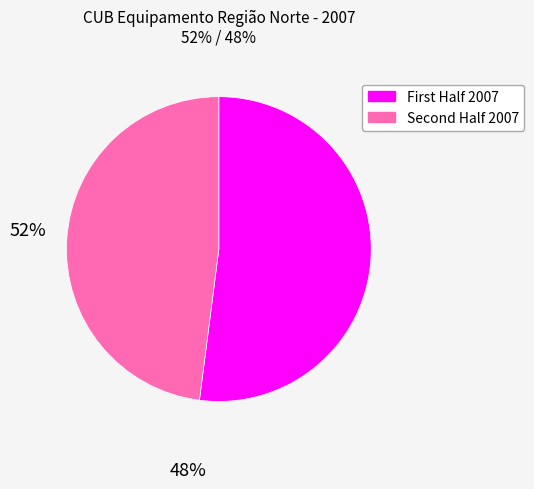

Is there any slice that represents more than half of the pie?

Yes